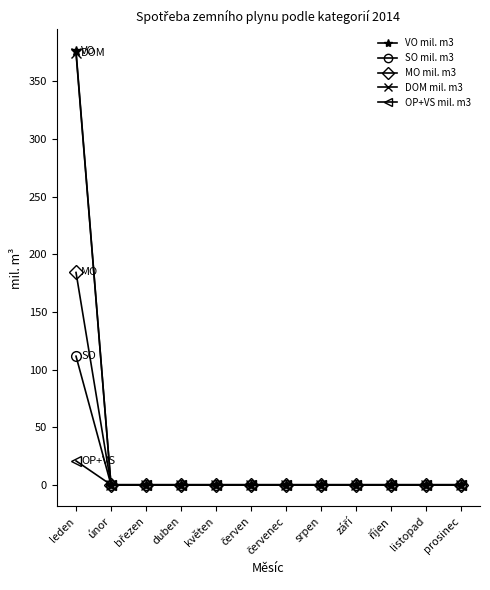

How many data points does each series have?

12